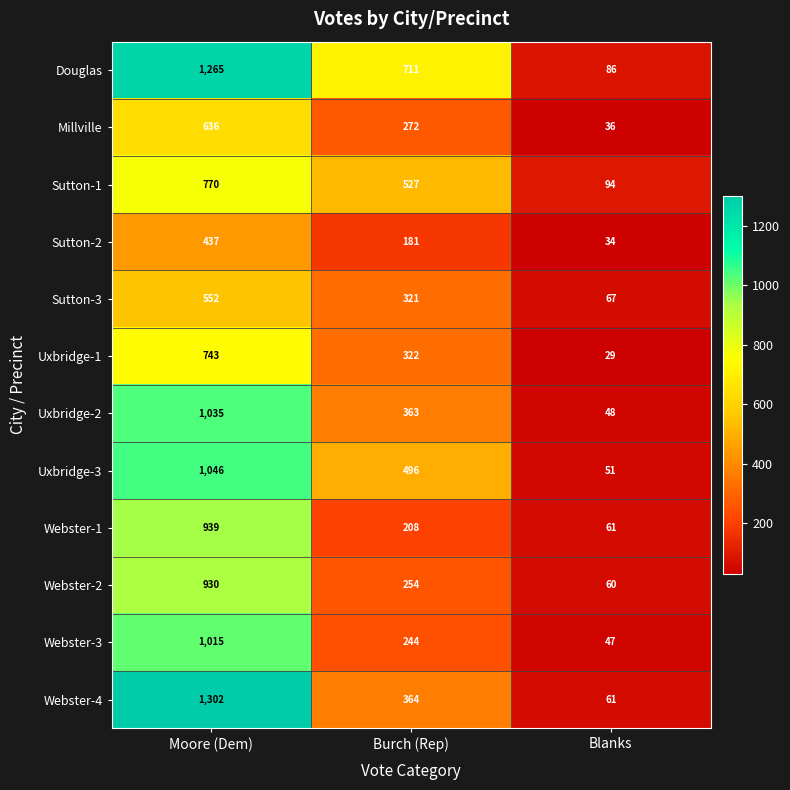

What is the difference between the second highest and minimum values in the Sutton-3 series?

254